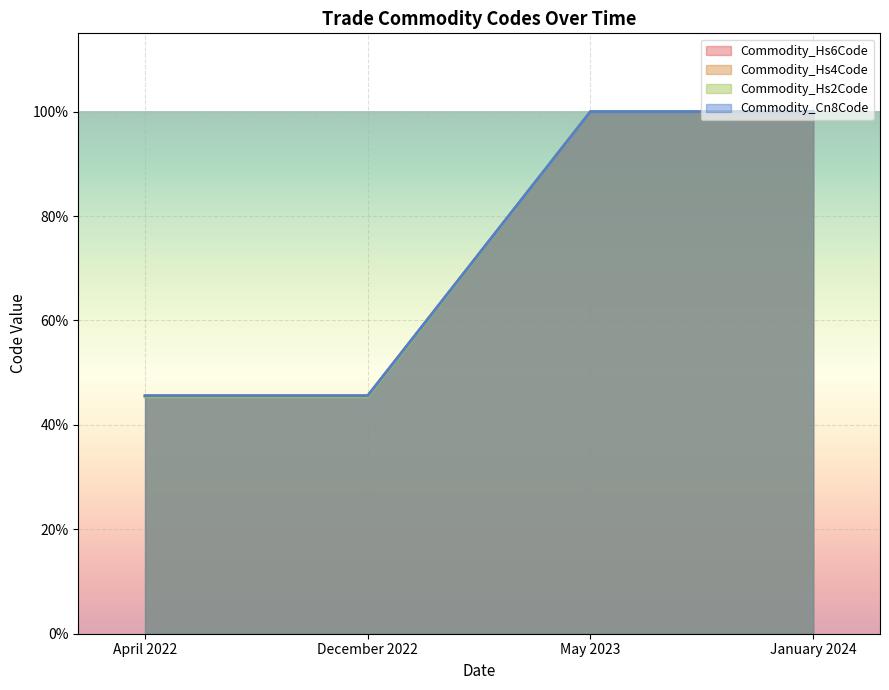

Is it true that Commodity_Cn8Code equals 0.5 at May 2023?

False